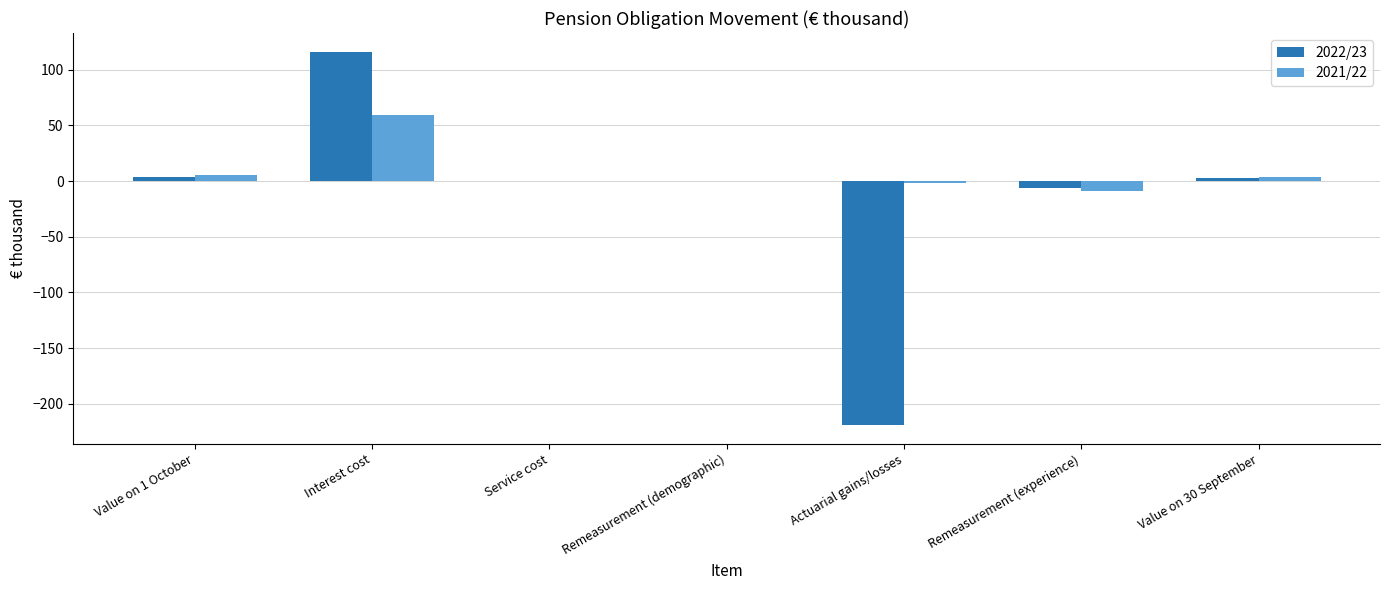

How many series are shown in this chart?

2